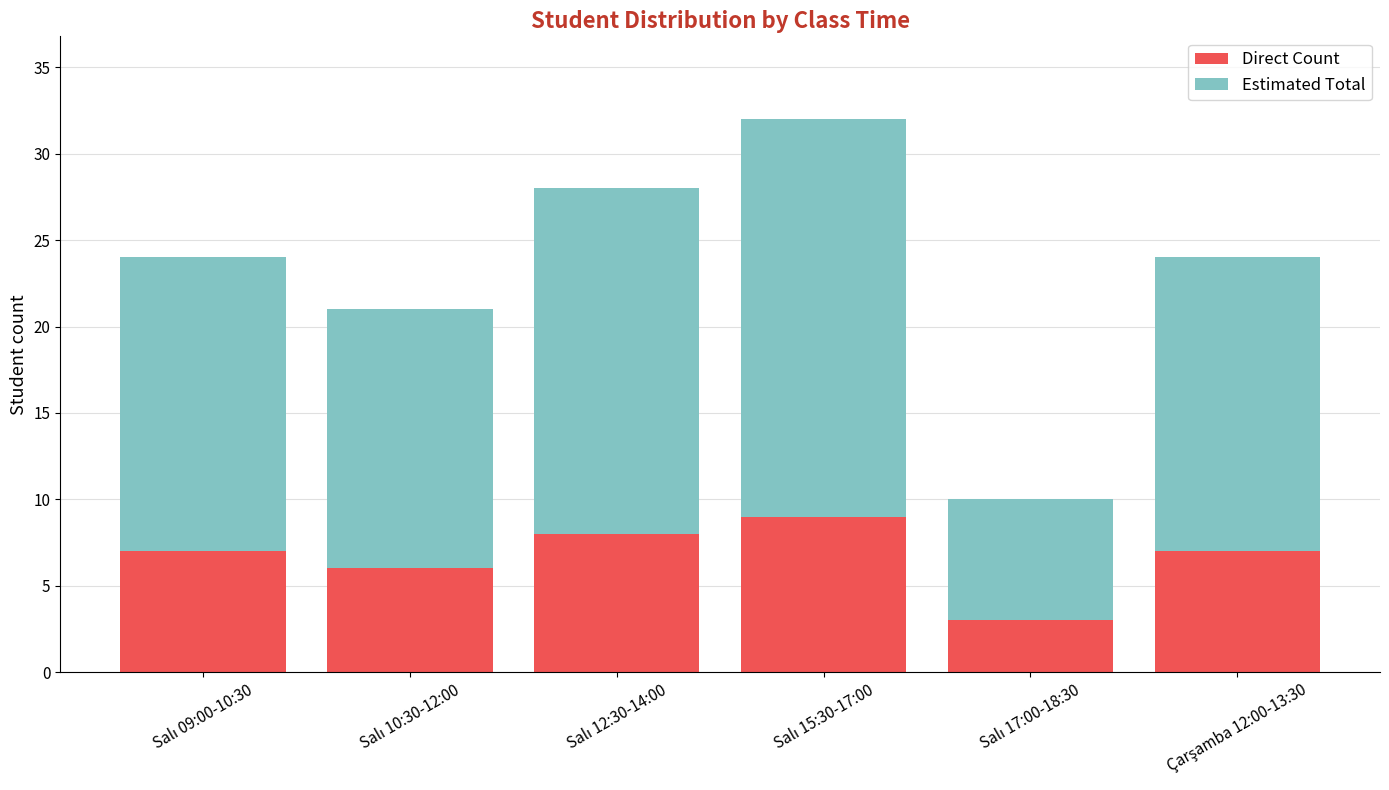

What is the minimum value for Direct Count?

3